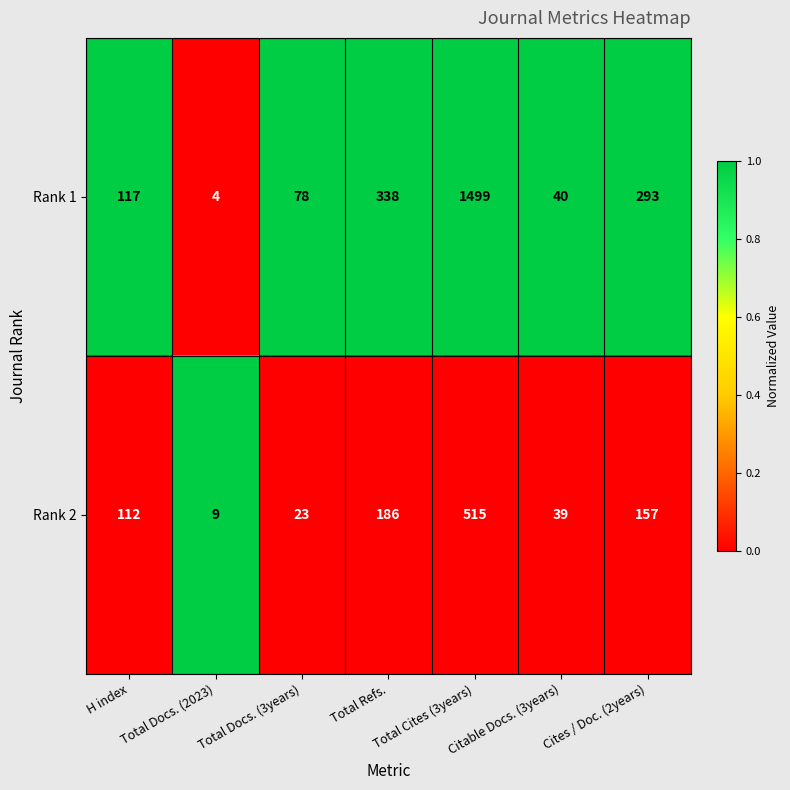

Which category has the lowest value in the Rank 2 series?

Total Docs. (2023)